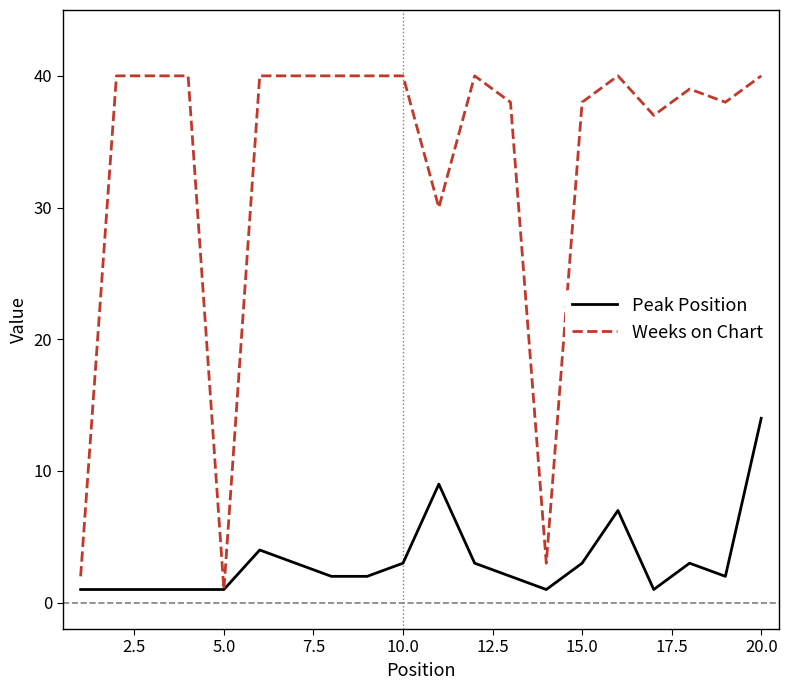

Which series has the largest total across all categories?

Weeks on Chart